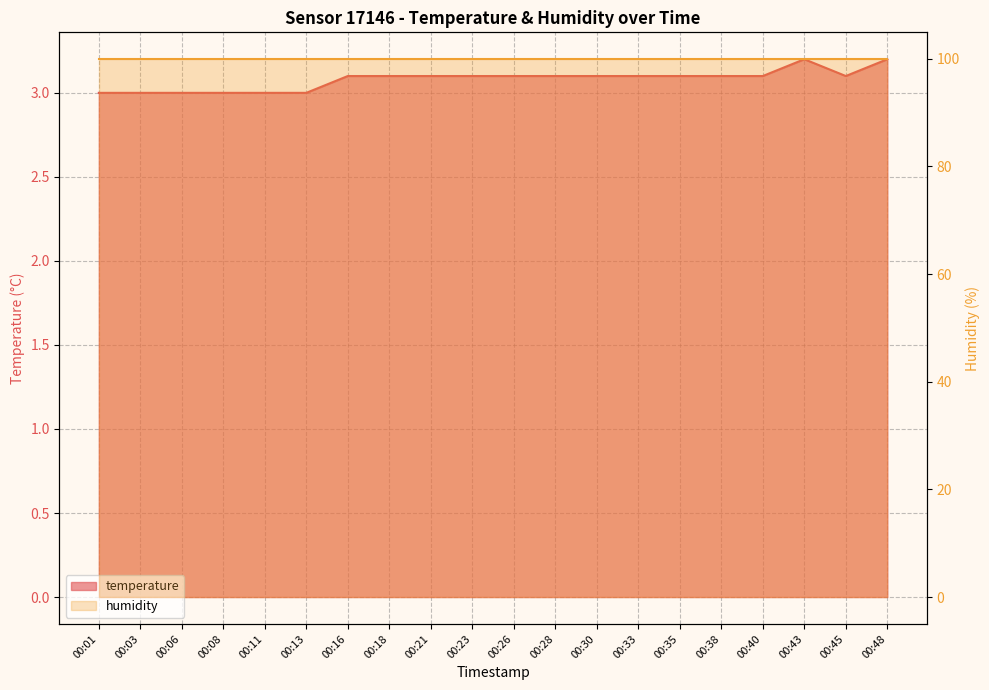

How many points are lower than both their immediate neighbors (excluding endpoints)?

1